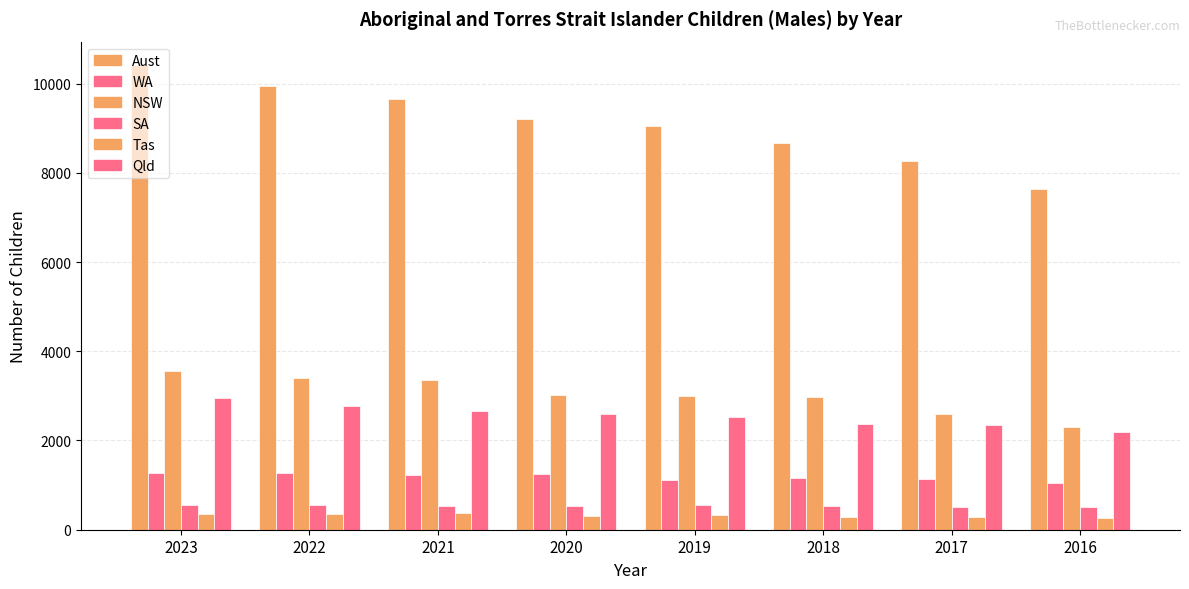

What is the difference between the maximum and minimum values in the Aust series?

2791